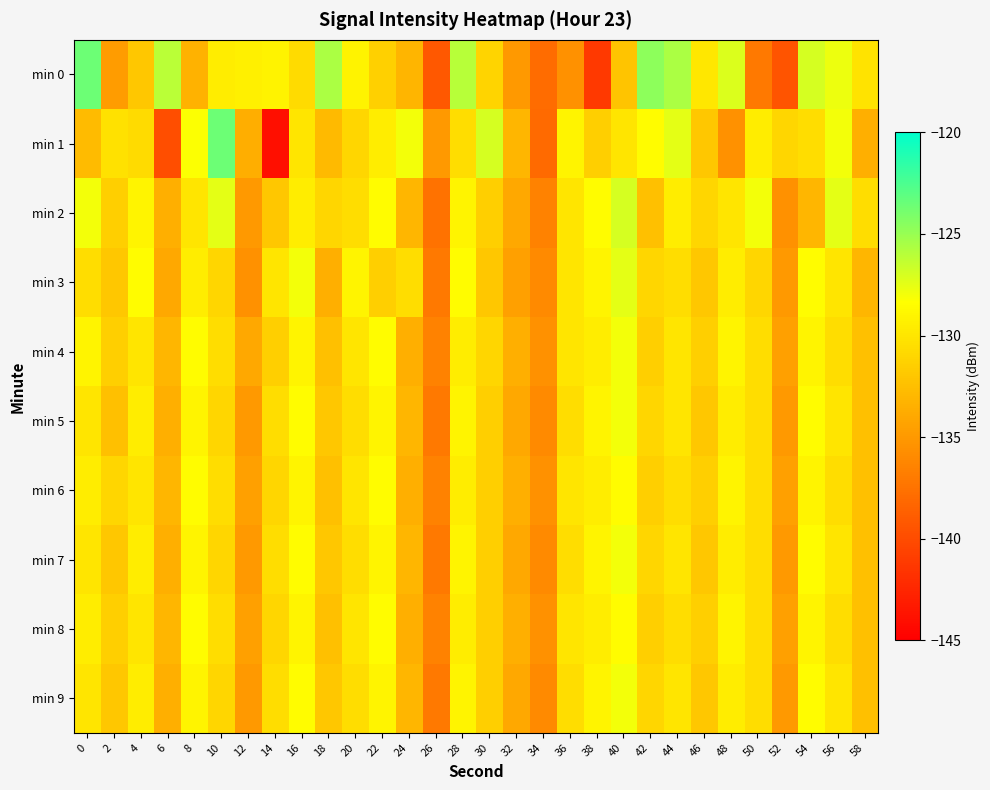

What is the total value across all series at 58?

-1322.1